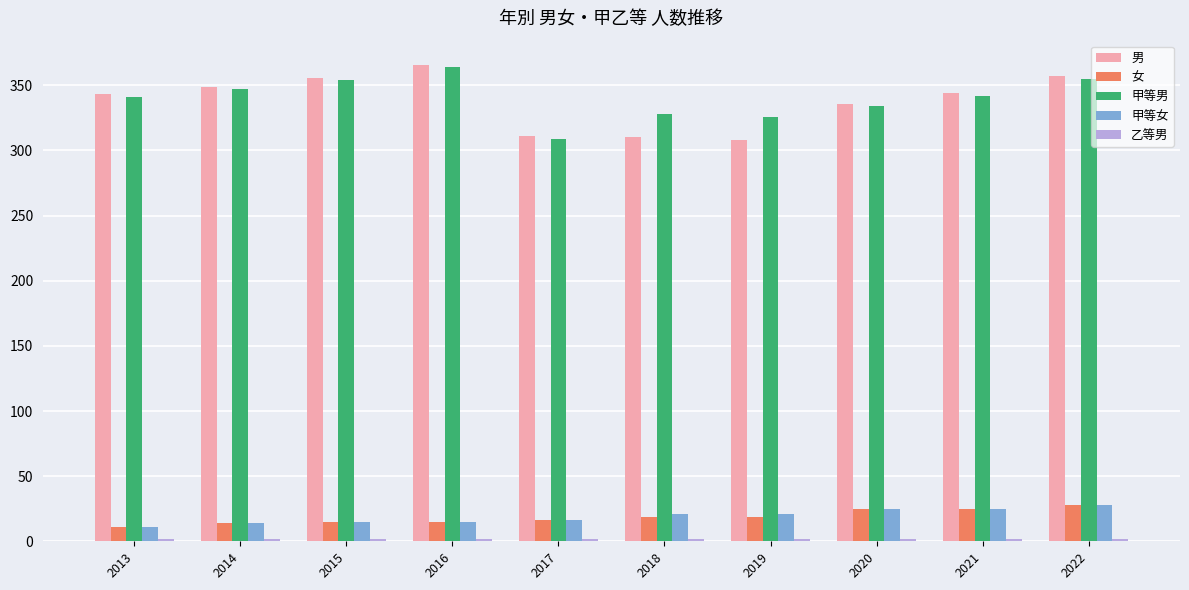

What is the total value across all series at 2016?

762